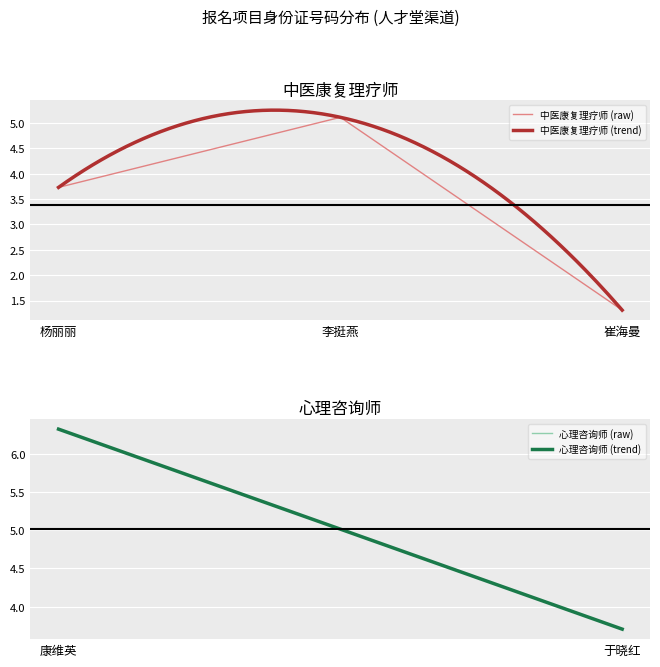

What position from the left is 李挺燕?

2